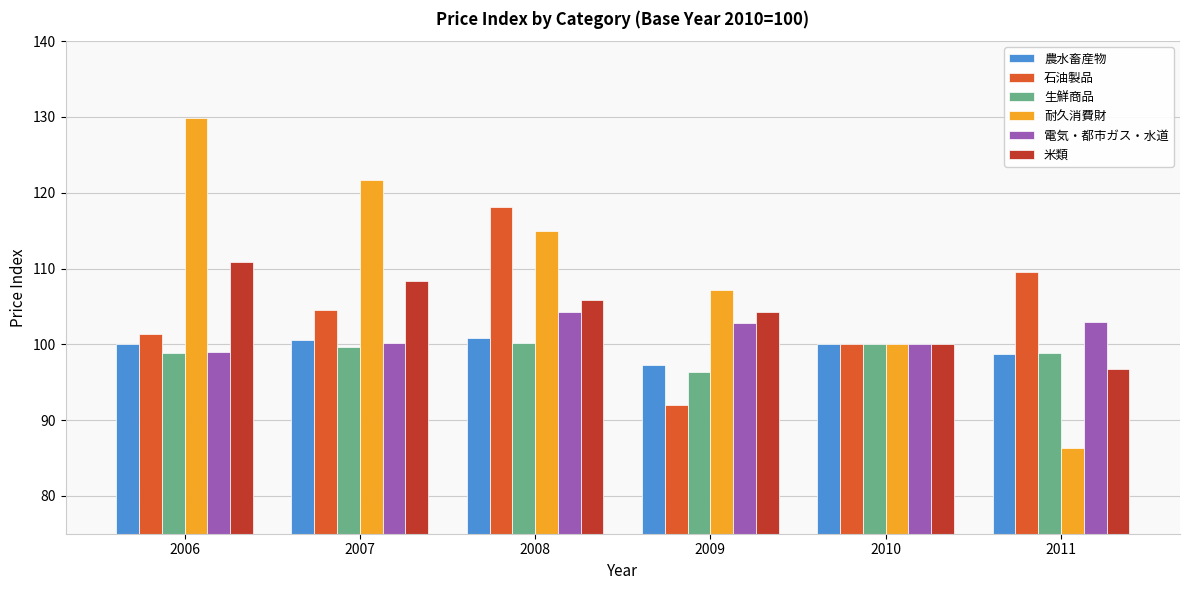

Is the value of 農水畜産物 at 2008 greater than the value of 生鮮商品 at 2009?

Yes